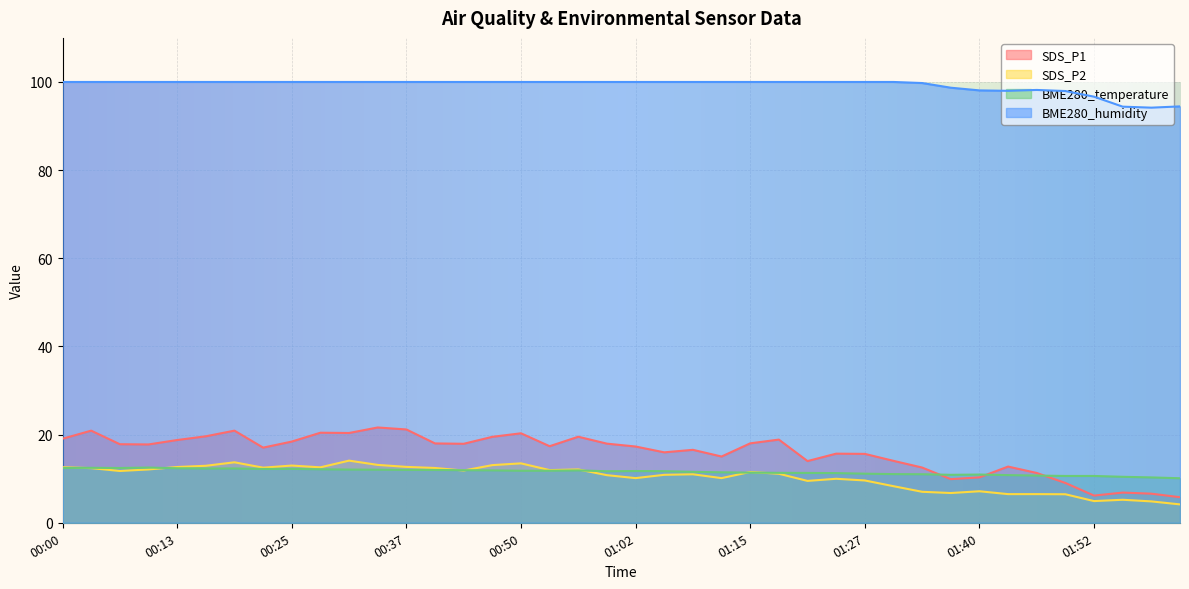

Where does the BME280_temperature series first go above 11?

00:00